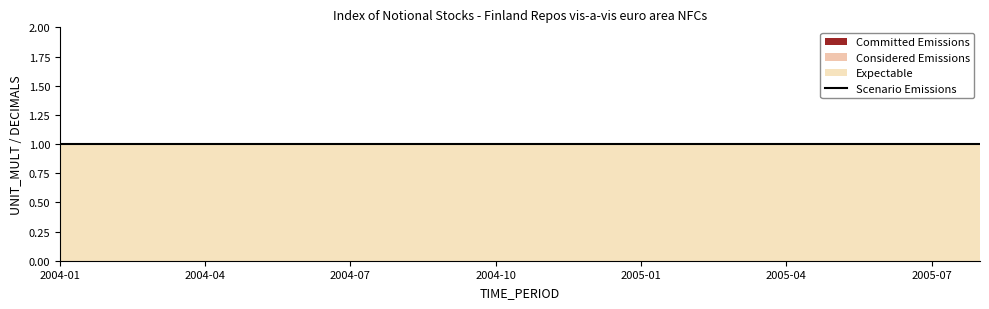

The value of Considered Emissions at 2004-08 is 0. True or false?

True